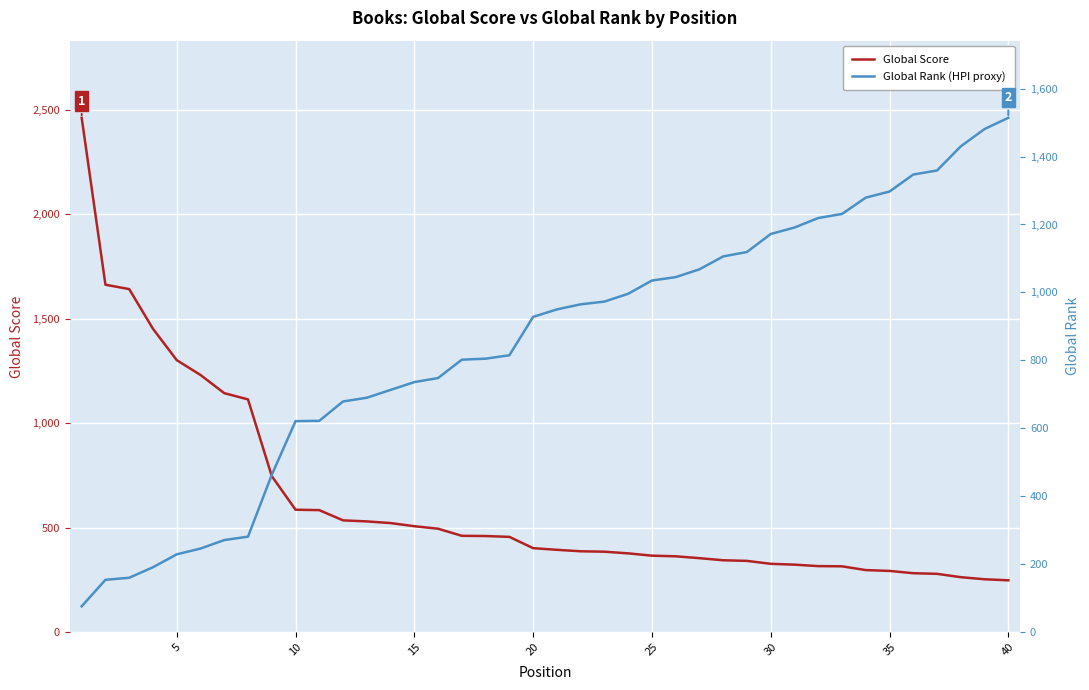

How many lines are shown in the chart?

2